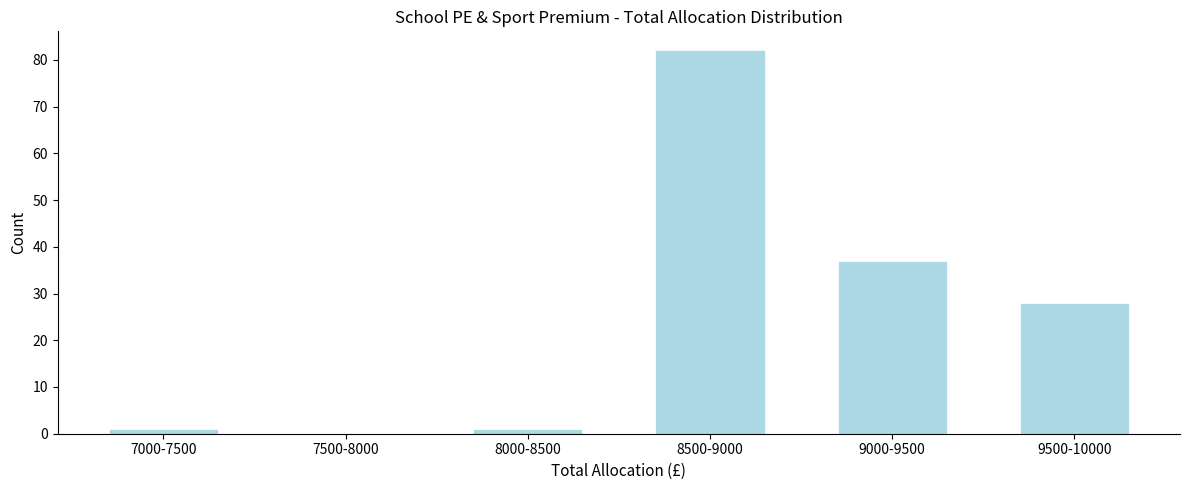

Reading right to left, extract all data points from this chart.

9500-10000=28	9000-9500=37	8500-9000=82	8000-8500=1	7500-8000=0	7000-7500=1